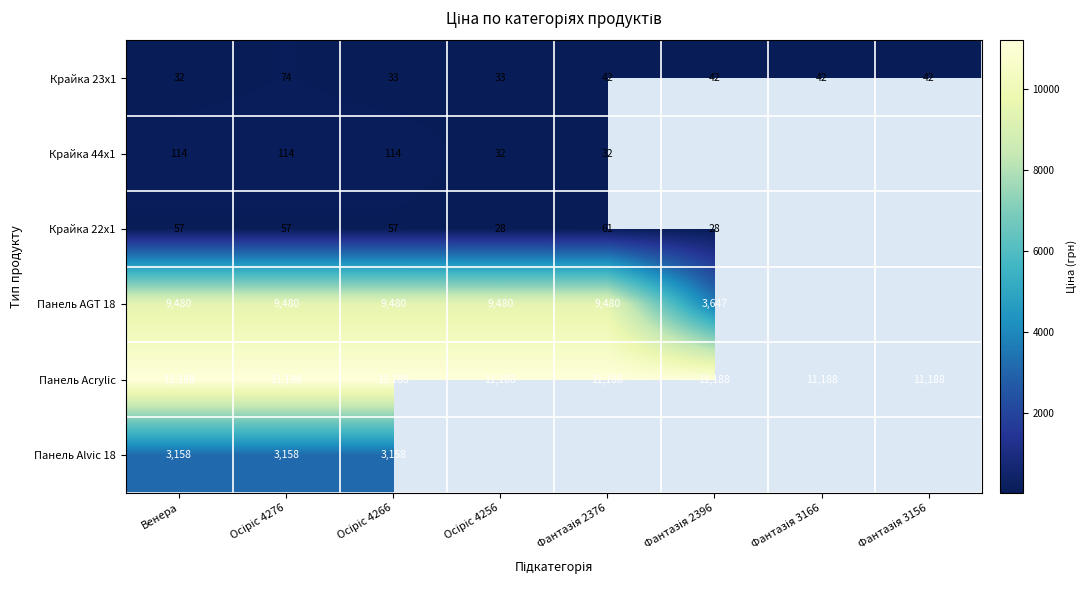

List the series in order of their peak value, highest first.

Панель Acrylic, Панель AGT 18, Панель Alvic 18, Крайка 44x1, Крайка 23x1, Крайка 22x1